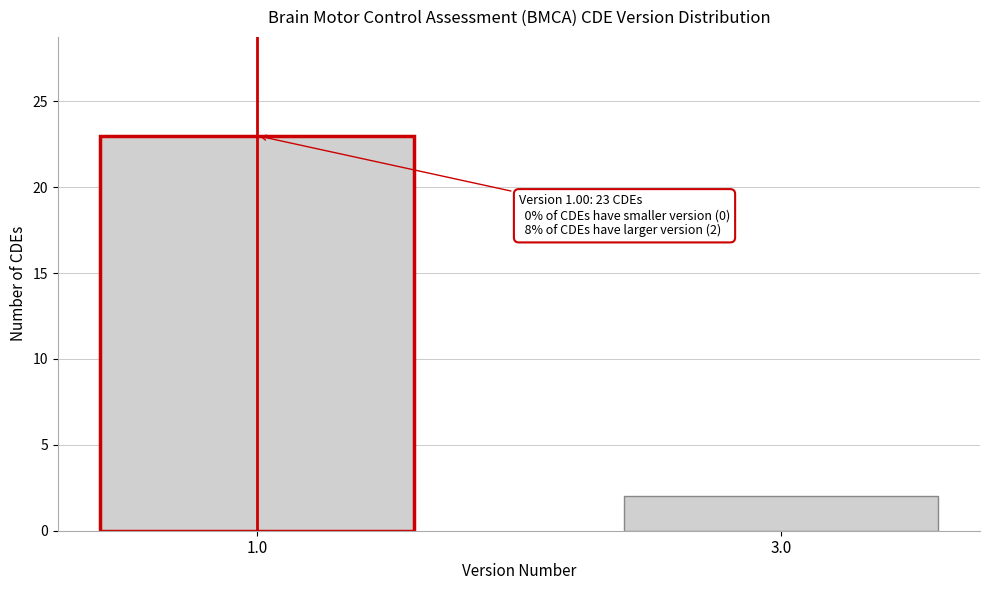

Reading left to right, extract all data points from this chart.

1.0=23	3.0=2